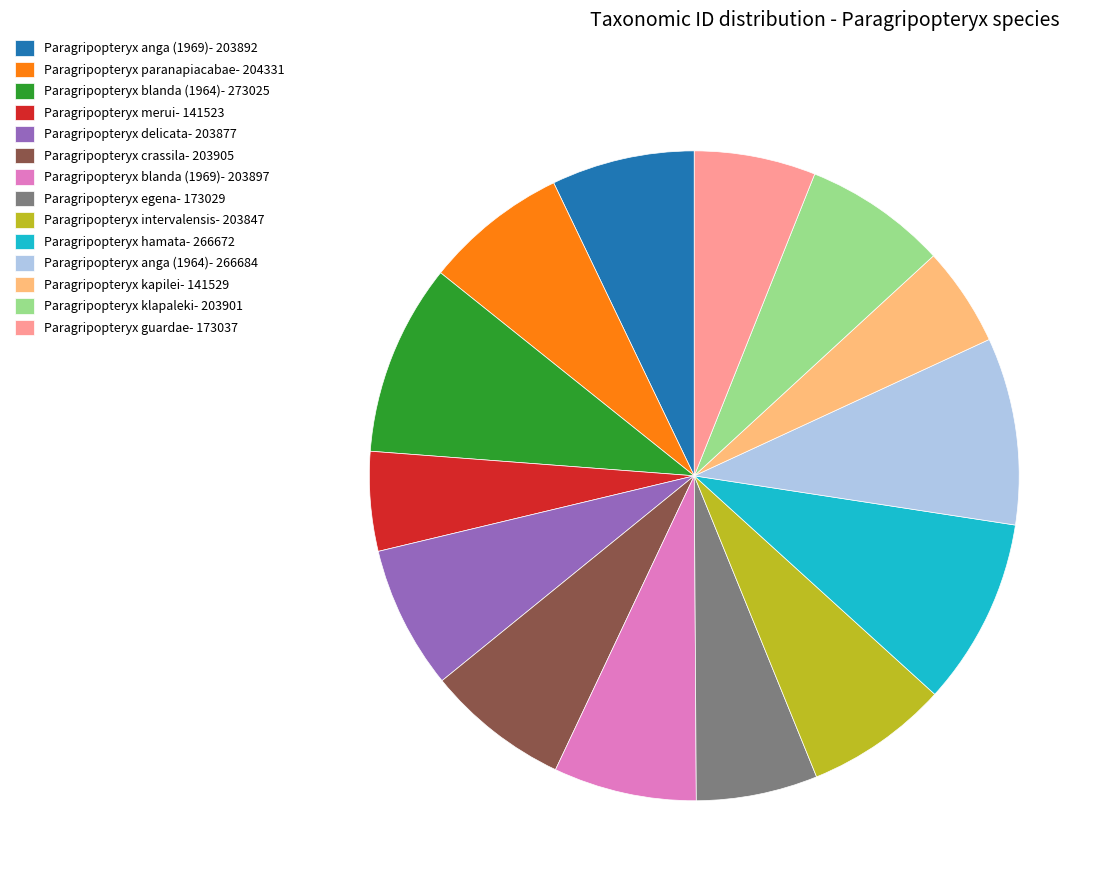

What is the ratio of the value at Paragripopteryx blanda (1964) to the value at Paragripopteryx guardae?

1.6